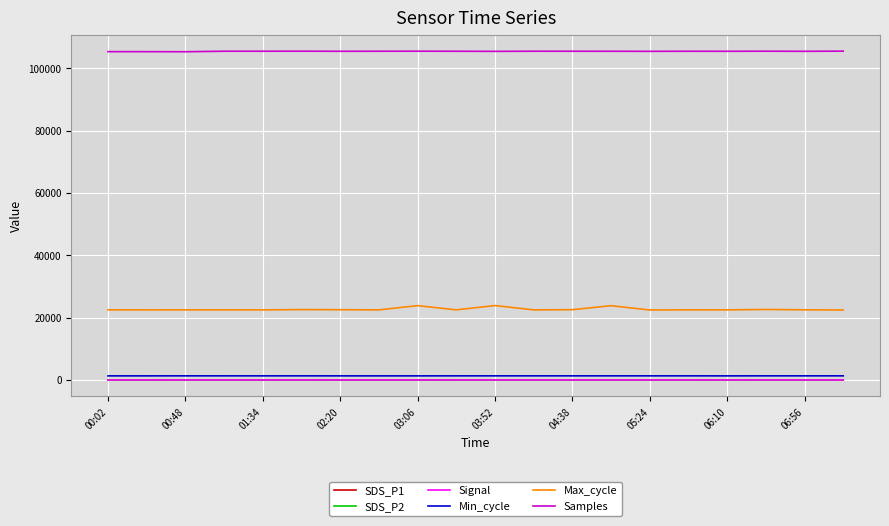

Which series has the largest total across all categories?

Samples